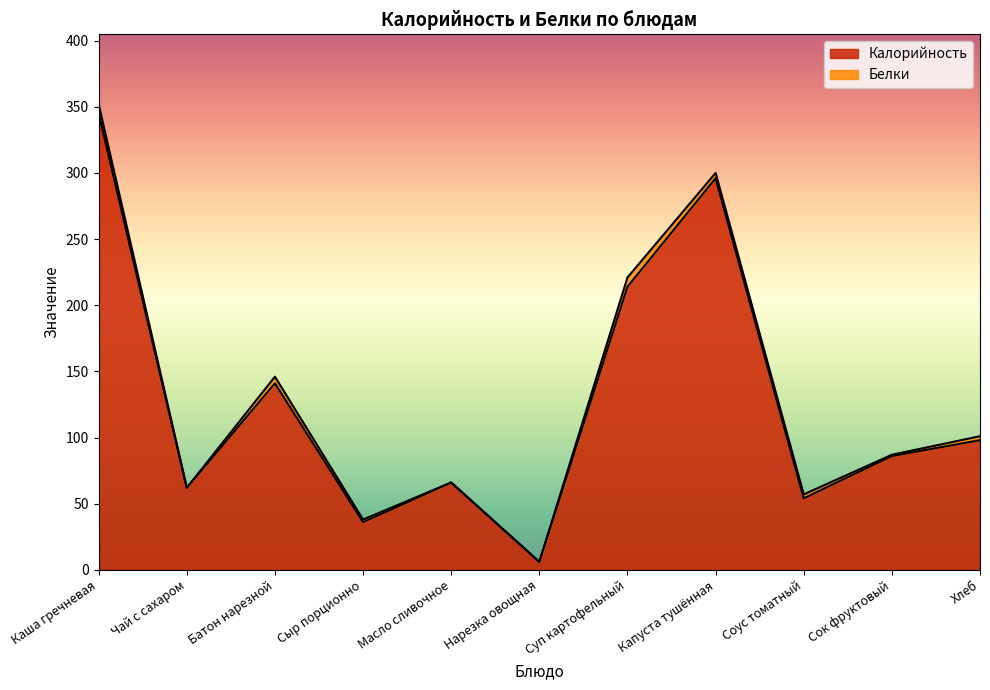

True or false: the data shows 397 at Капуста тушённая.

False